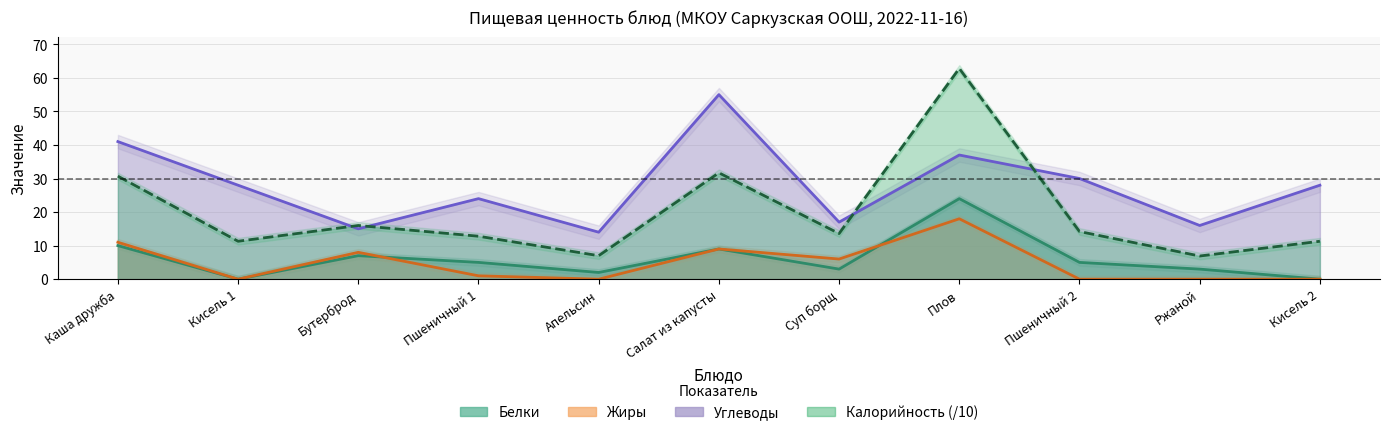

True or false: Углеводы has more than 1 points higher than both neighbors.

True